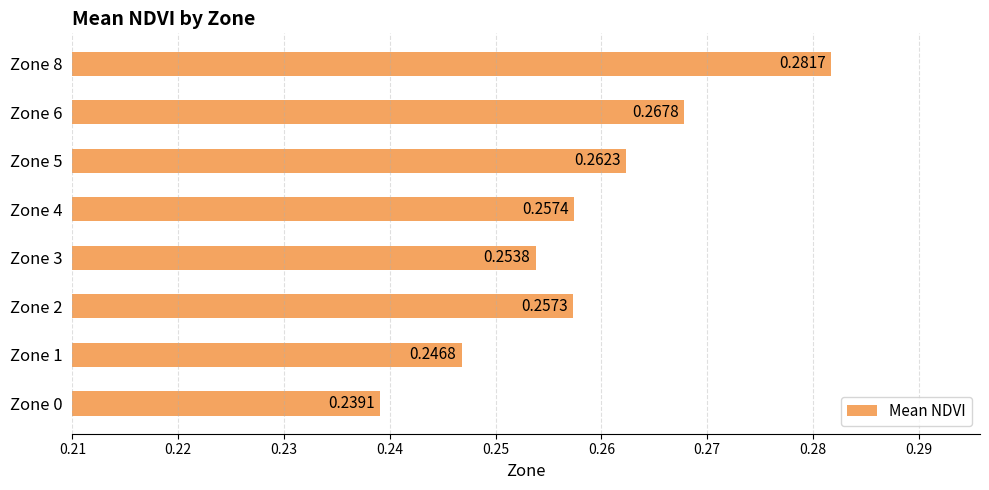

Which has a higher value, Zone 6 or Zone 5?

Zone 6